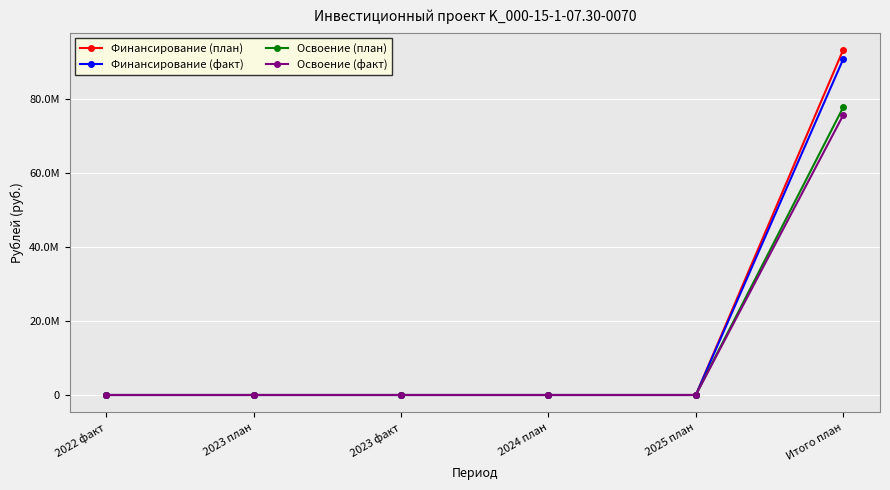

Which label corresponds to the largest value in the chart?

Итого план